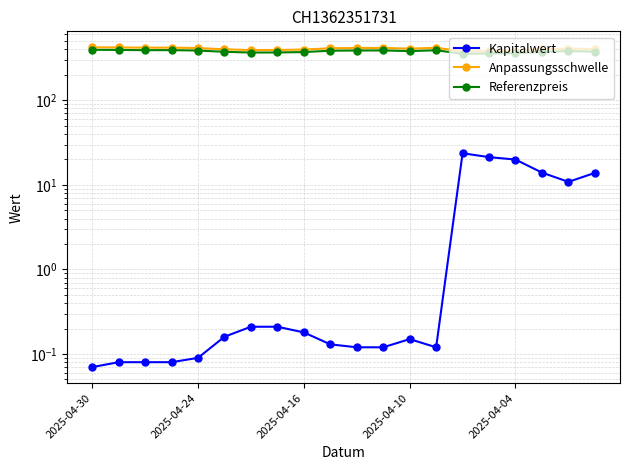

What is the smallest value displayed?

0.1